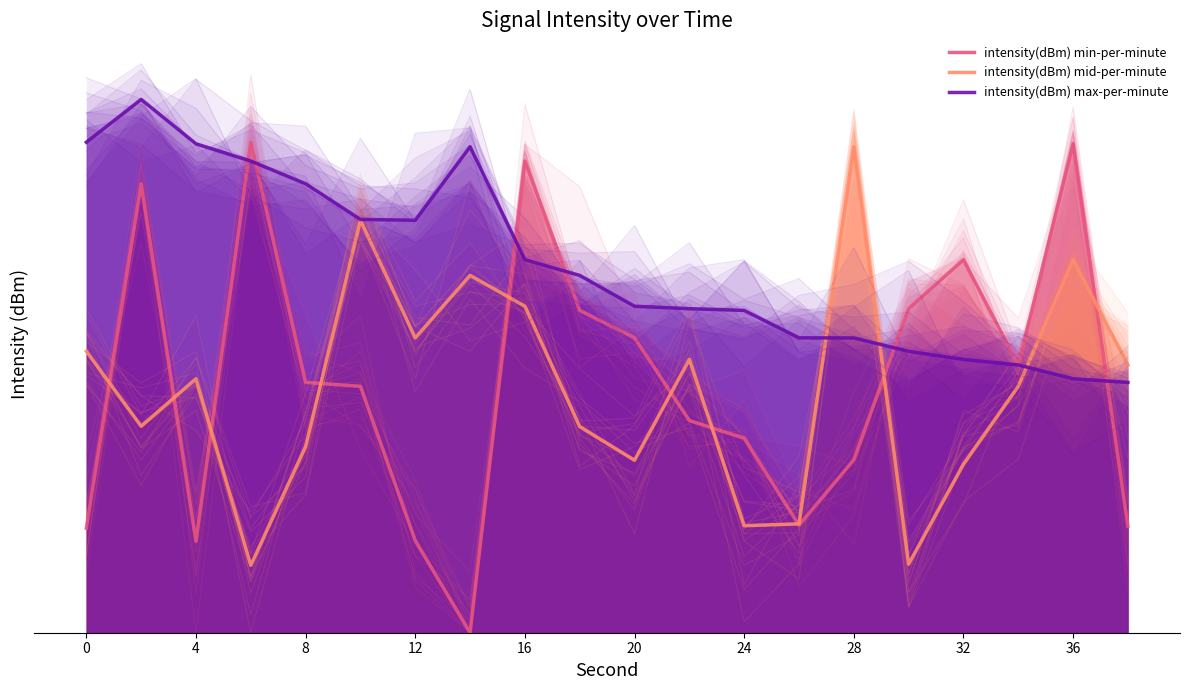

What is the difference between the intensity(dBm) max-per-minute values at 4 and 24?

1.1